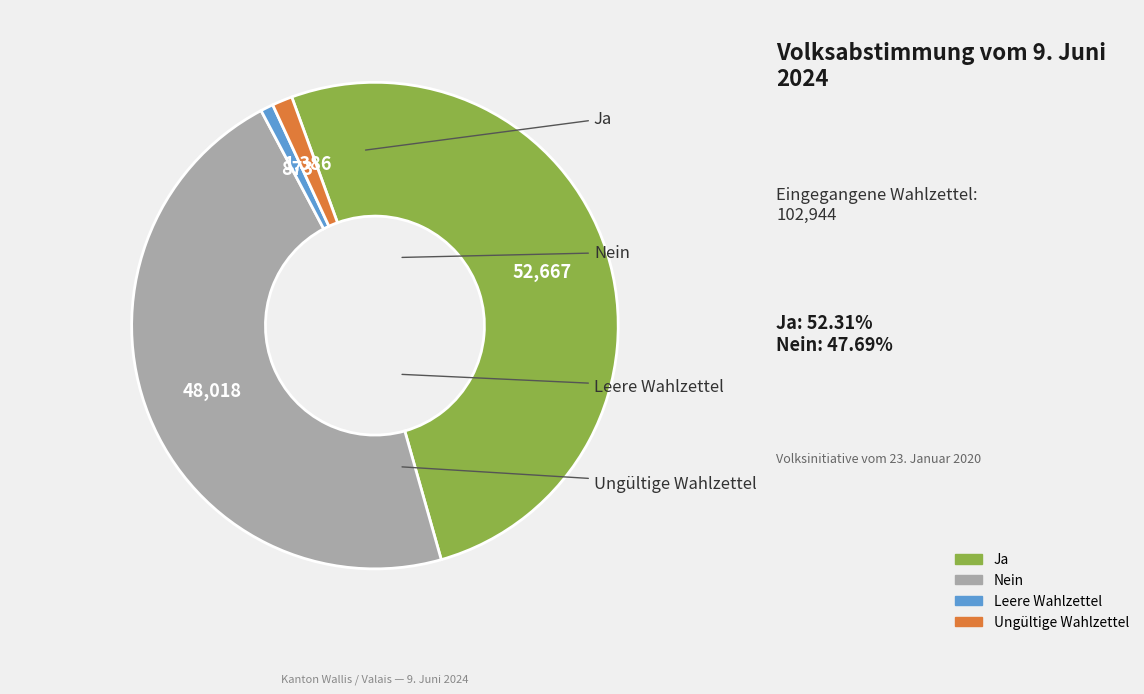

The Leere Wahlzettel slice represents 1% of the pie. True or false?

True